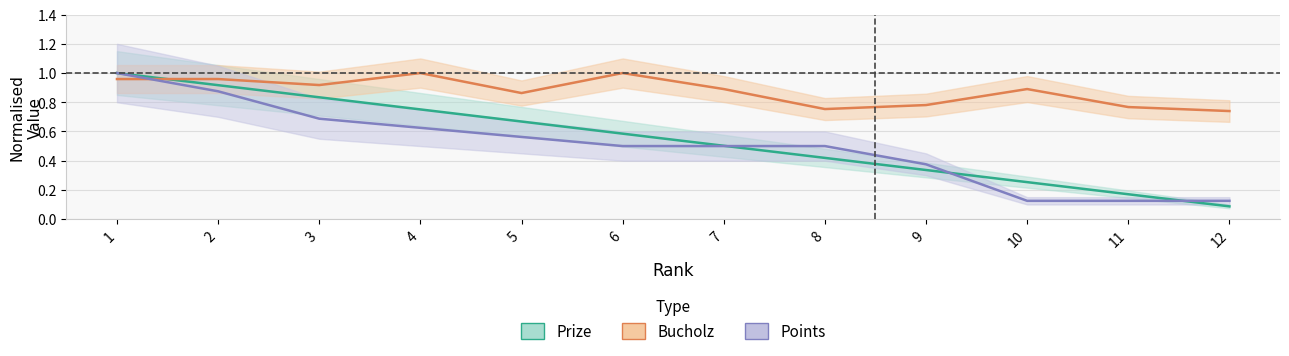

Rank the series at 10 from lowest to highest value.

Points, Prize, Bucholz